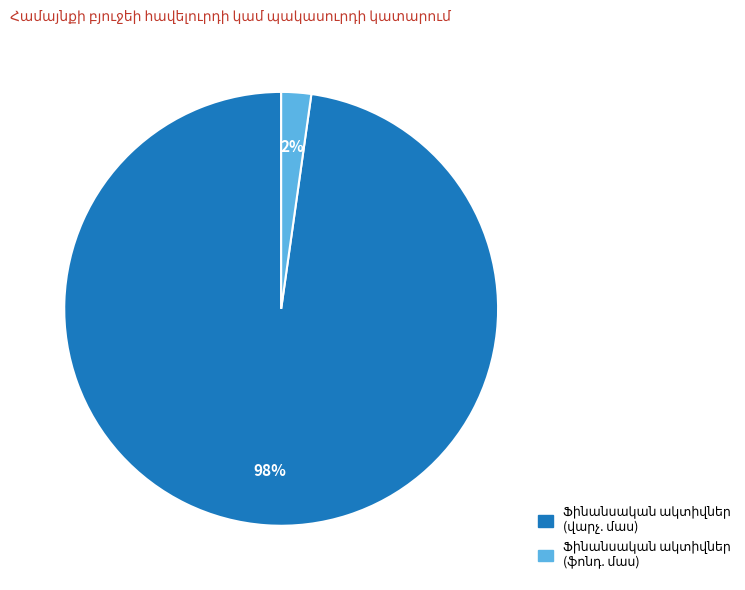

To the nearest percent, what is the average slice percentage?

50%